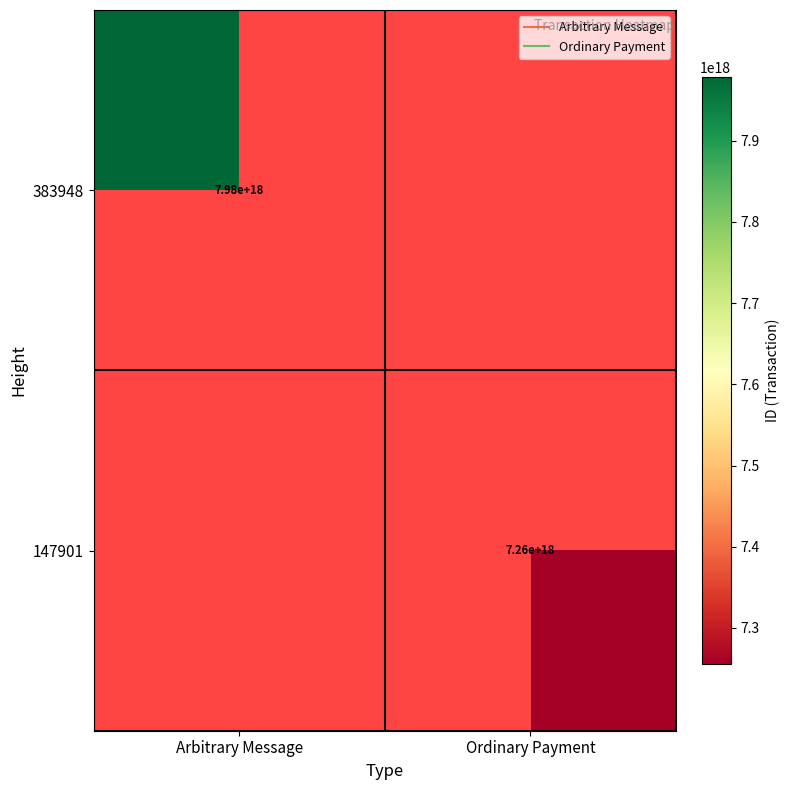

Rank the series by their maximum value, from highest to lowest.

383948, 147901